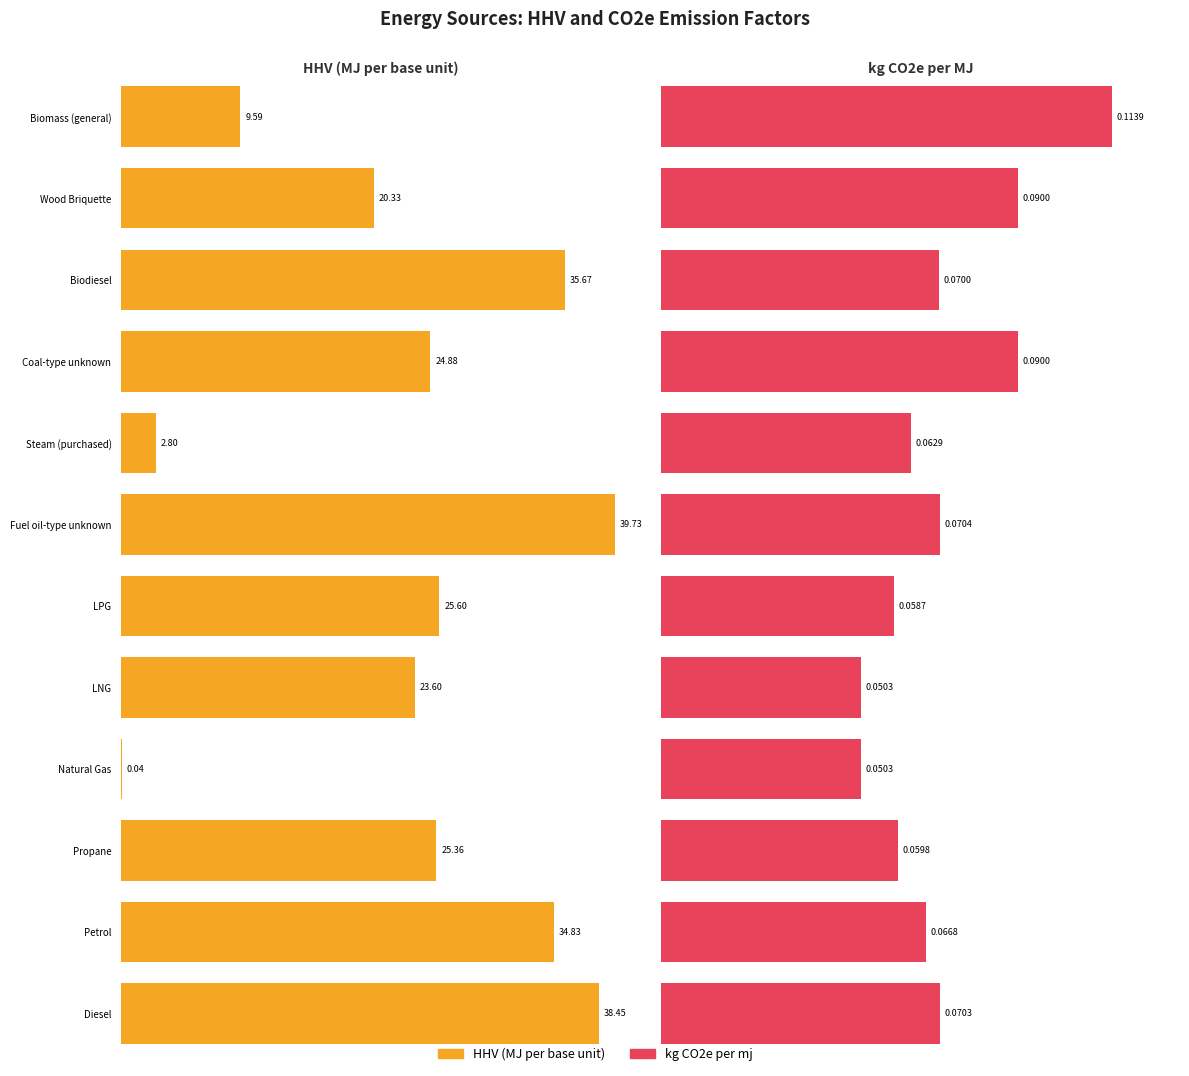

Which series has the largest range (max minus min)?

HHV (MJ per base unit)